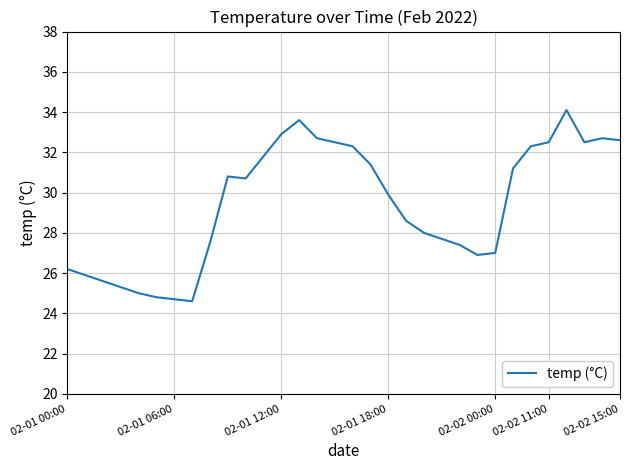

What is the difference between the maximum and minimum values?

9.5